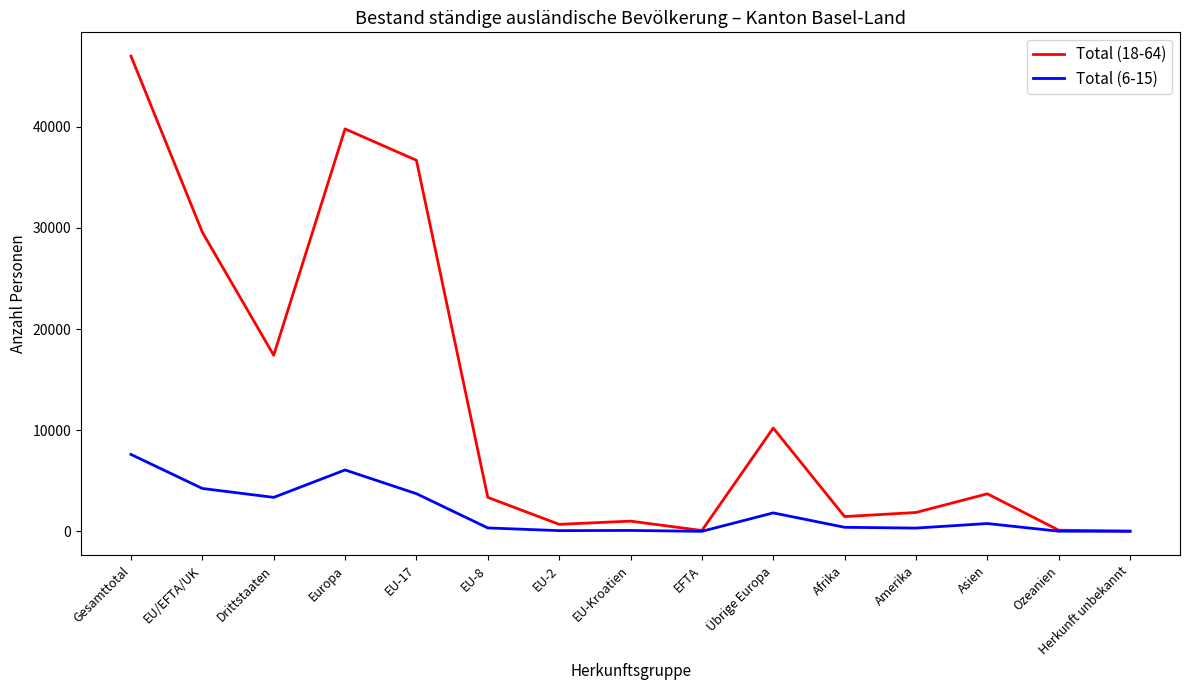

True or false: Total (6-15) has a value of 93 at EU-Kroatien.

True